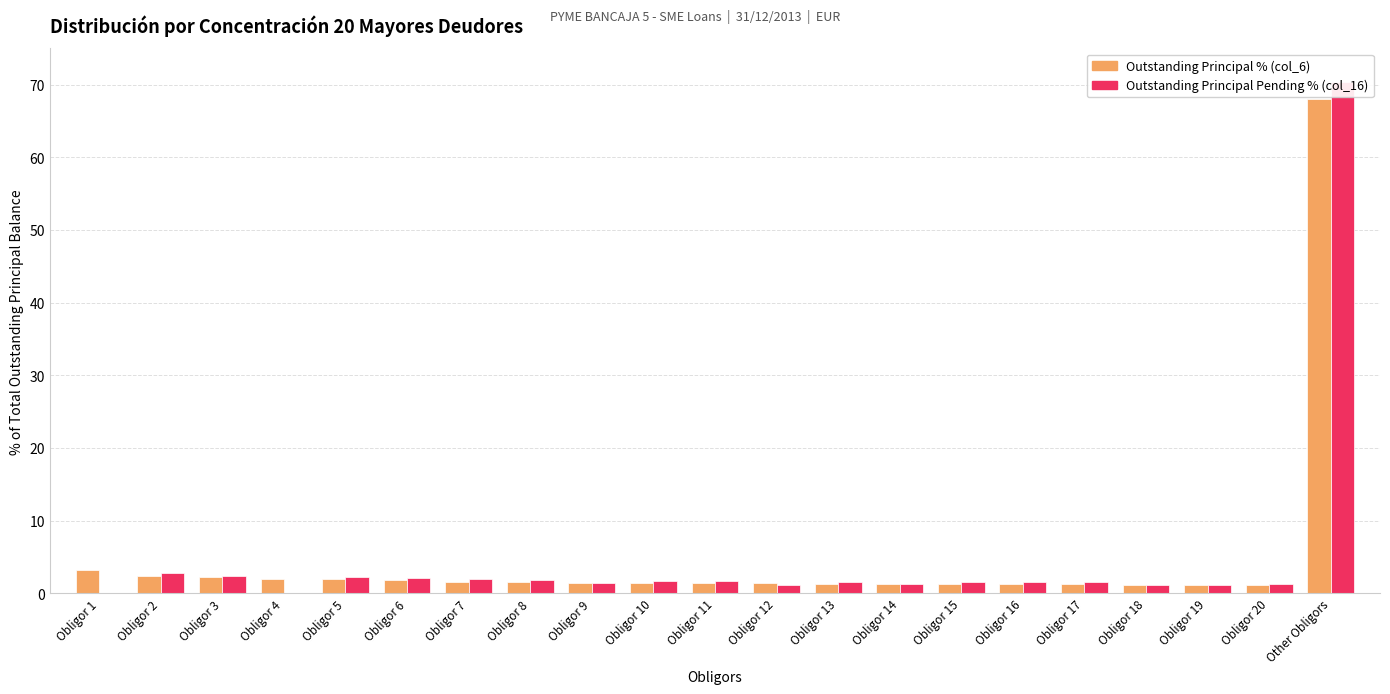

At which category is the sum across all series the highest?

Other Obligors